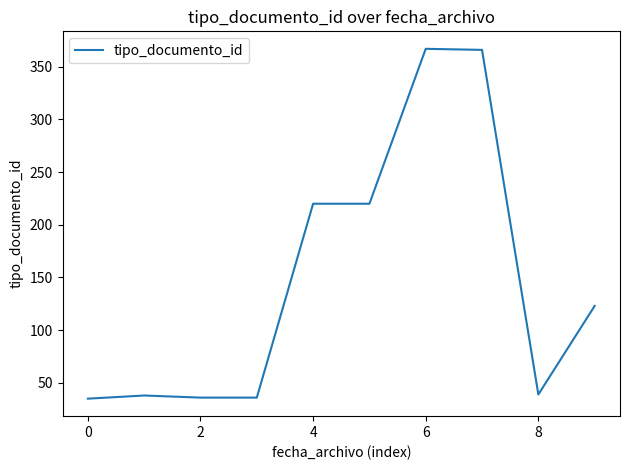

What is the smallest value displayed?

35